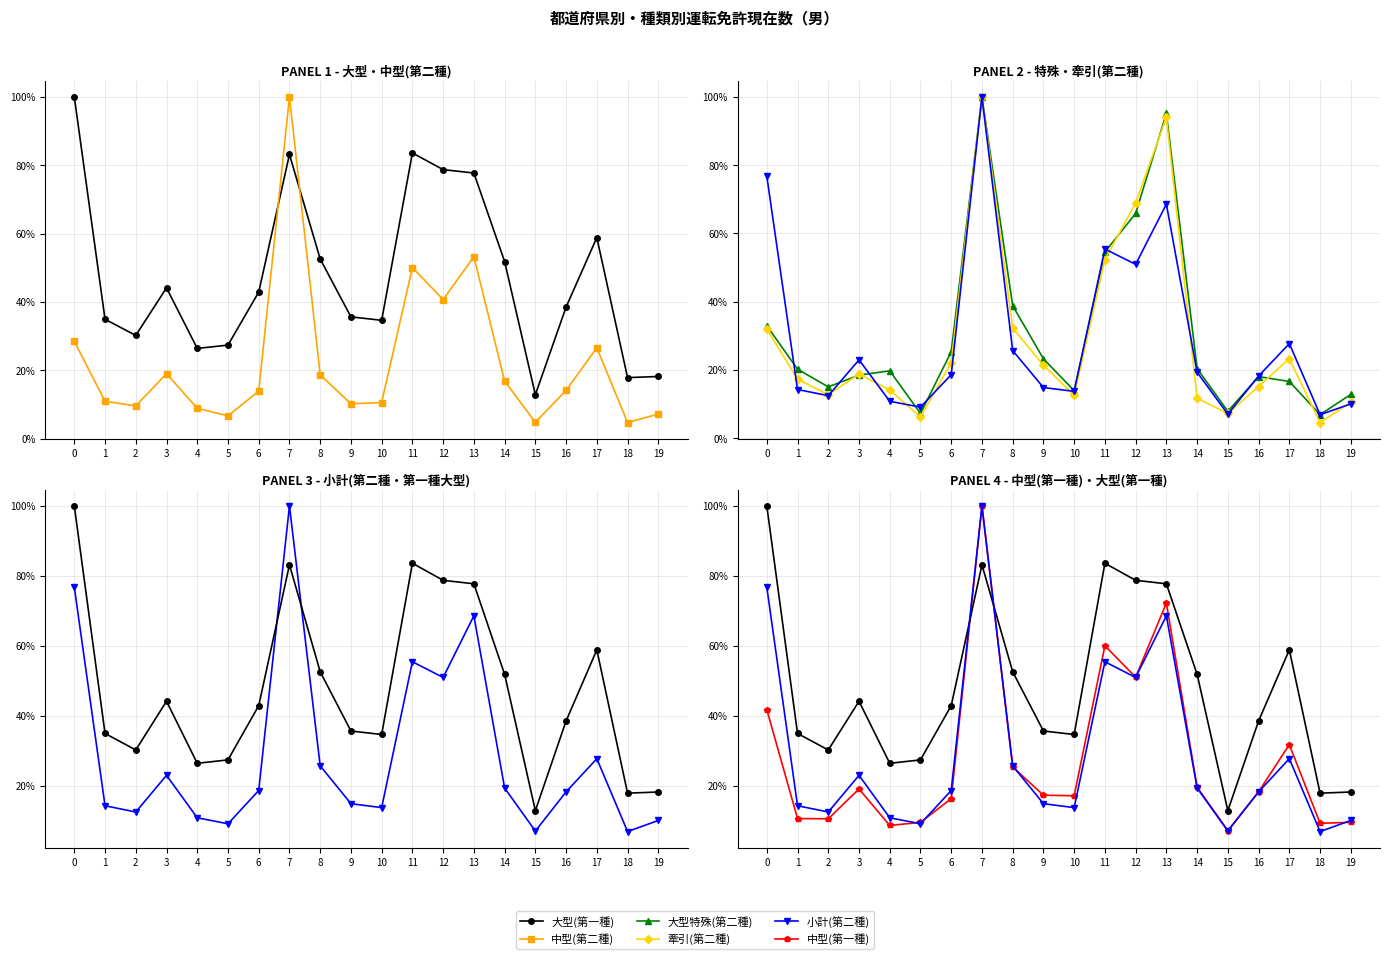

What is the average value of the 大型特殊(第二種) series?

30.6